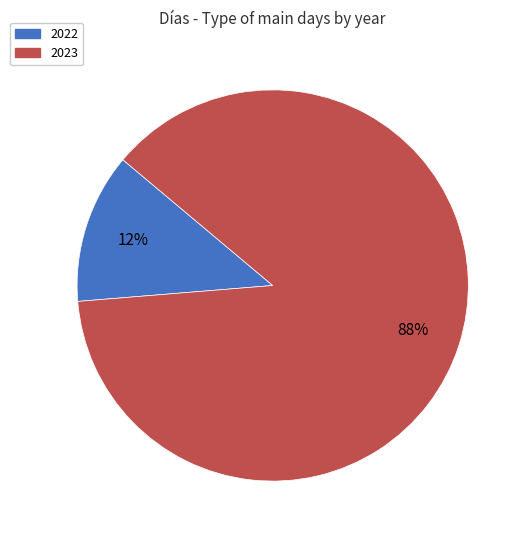

Is there any slice that represents more than half of the pie?

Yes